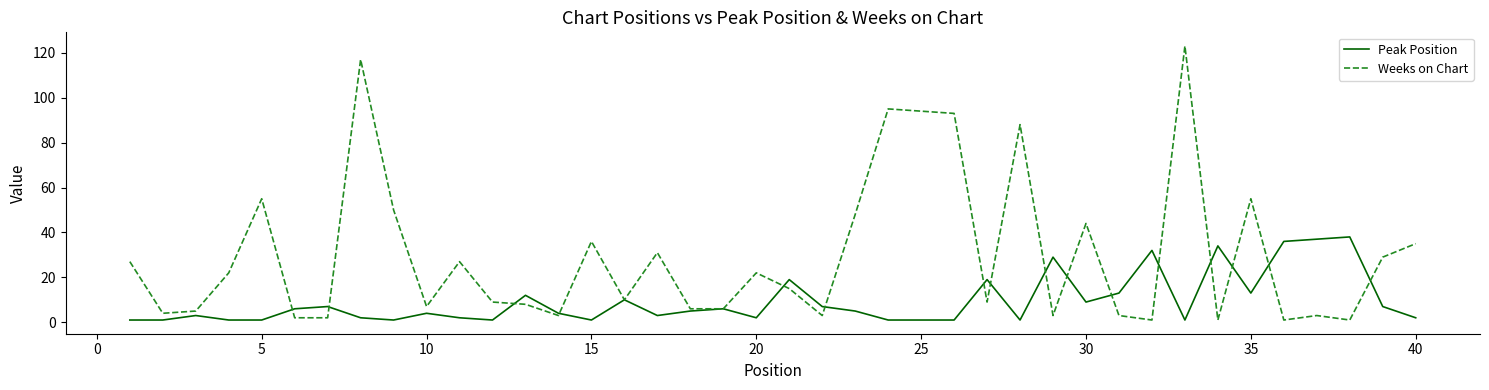

What is the greatest value displayed?

123